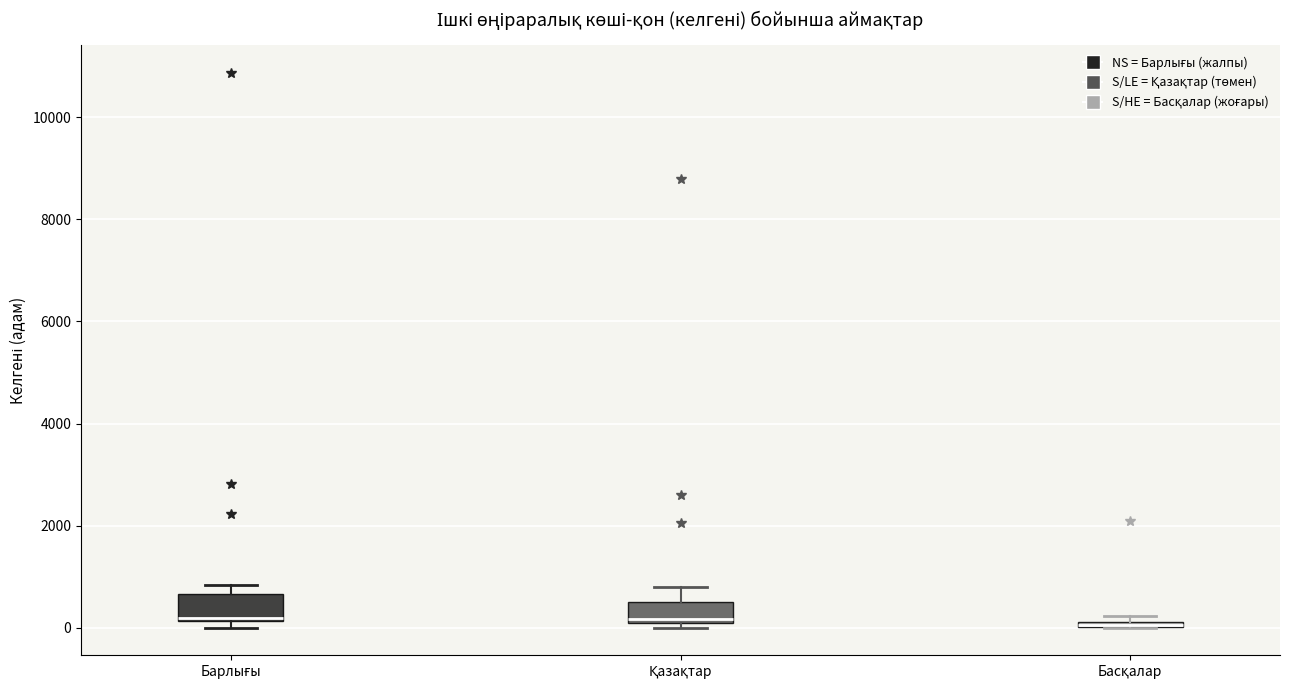

Where is the lower edge of the box for Басқалар on the y-axis? The values are not printed on the chart, so give them approximately, as read against the axis.

0